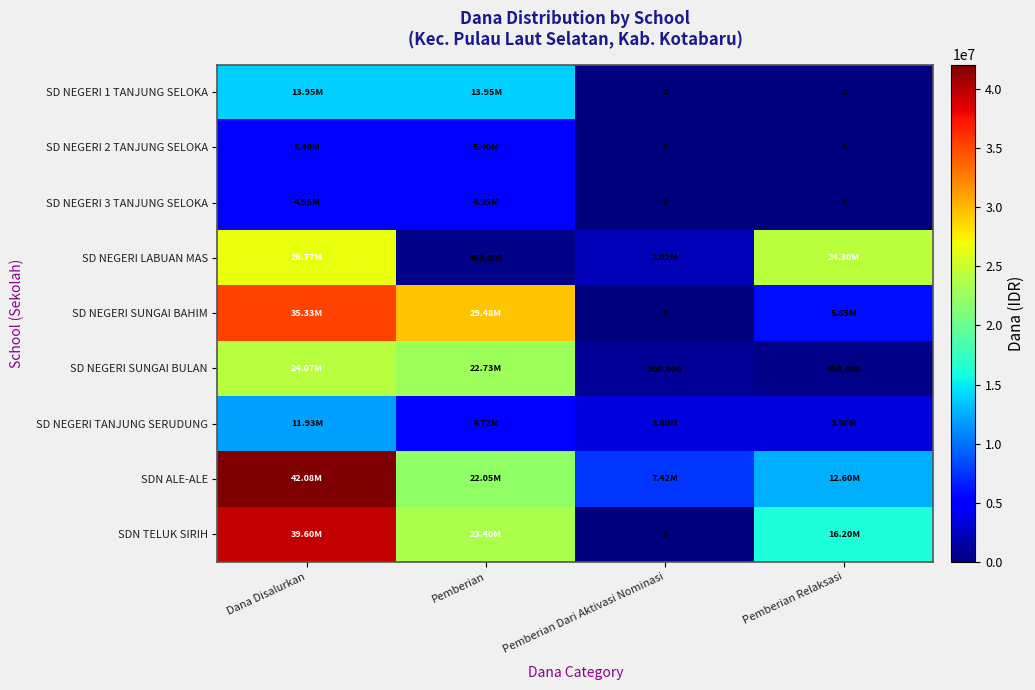

The value of SD NEGERI SUNGAI BAHIM at Pemberian is 29475000. True or false?

True